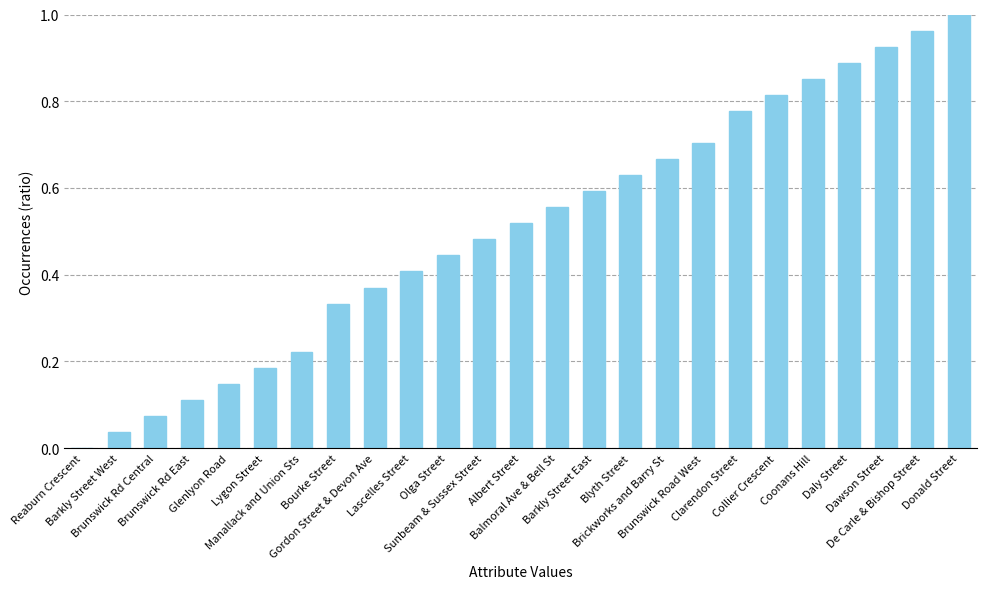

What is the sum of all values?

12.7